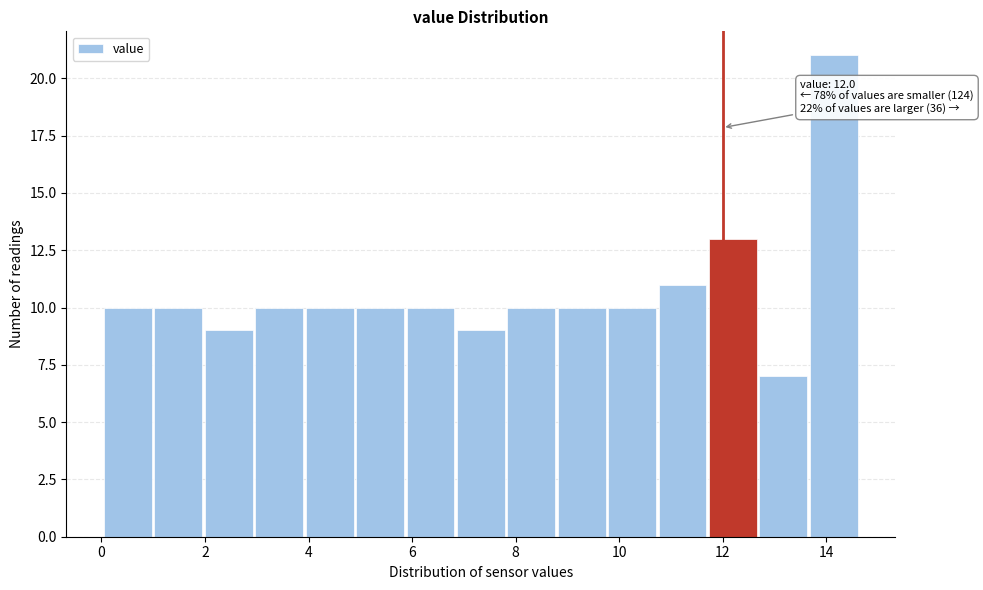

Which range on the x-axis has the tallest bar?

13.6 to 14.6